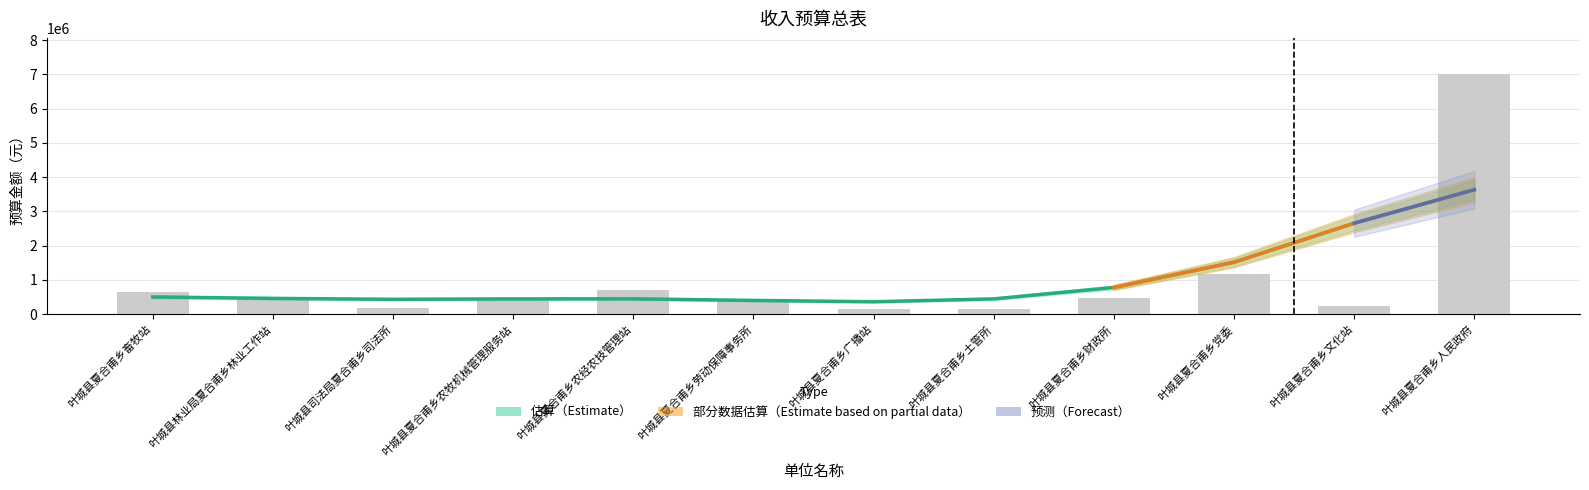

Where is 总计 nearest to the value 3578600?

叶城县夏合甫乡党委